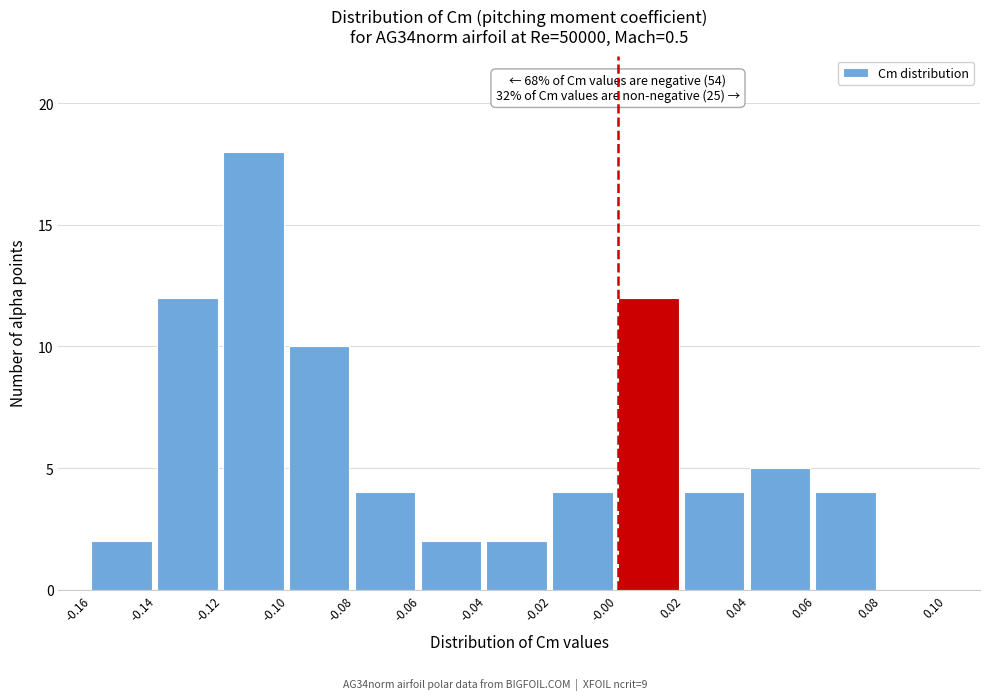

Which range on the x-axis has the tallest bar?

-0.12 to -0.10